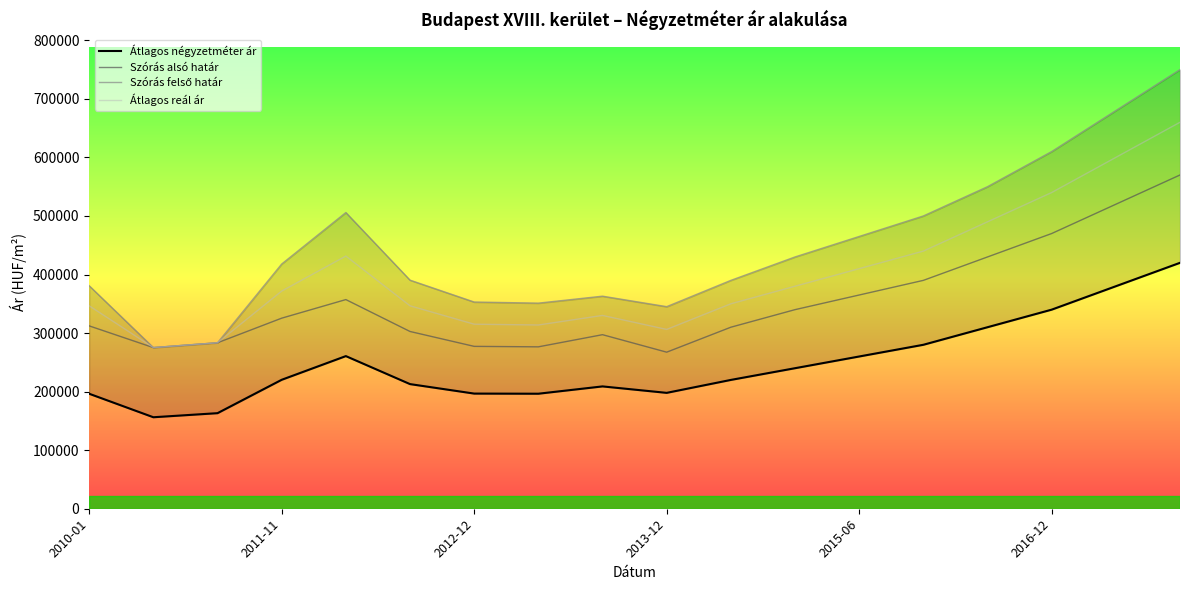

What is the maximum value for Szórás alsó határ?

570000